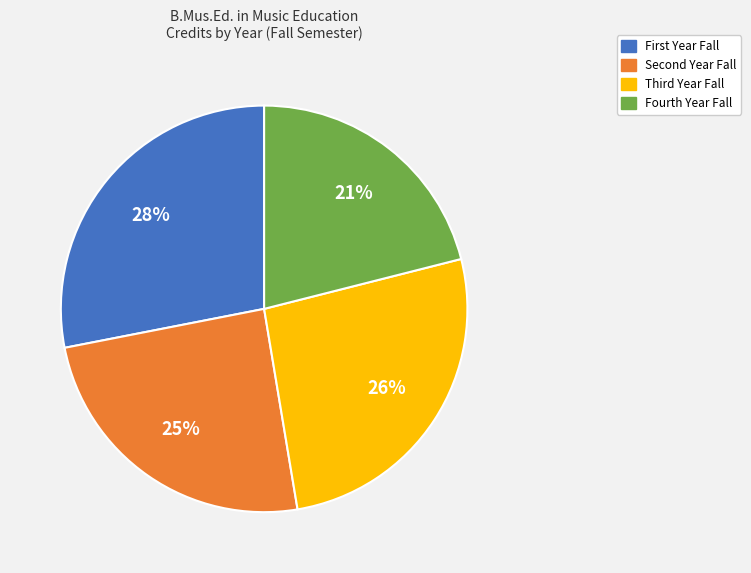

How many slices are in this pie chart?

4